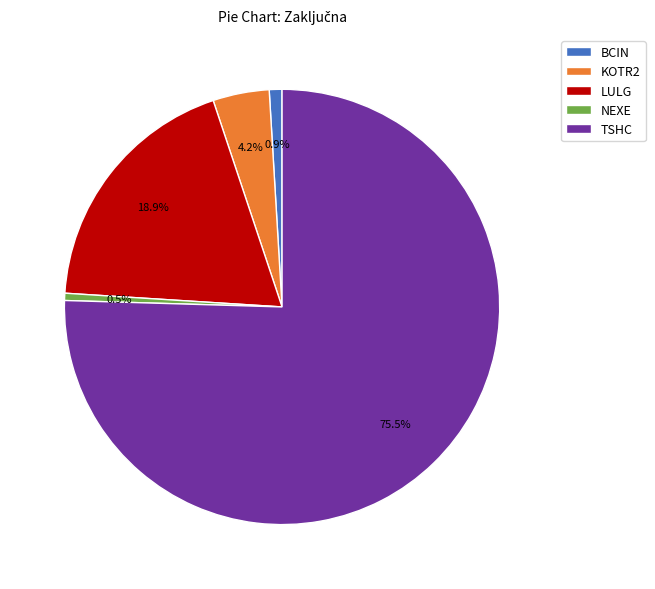

Which slice is the largest?

TSHC